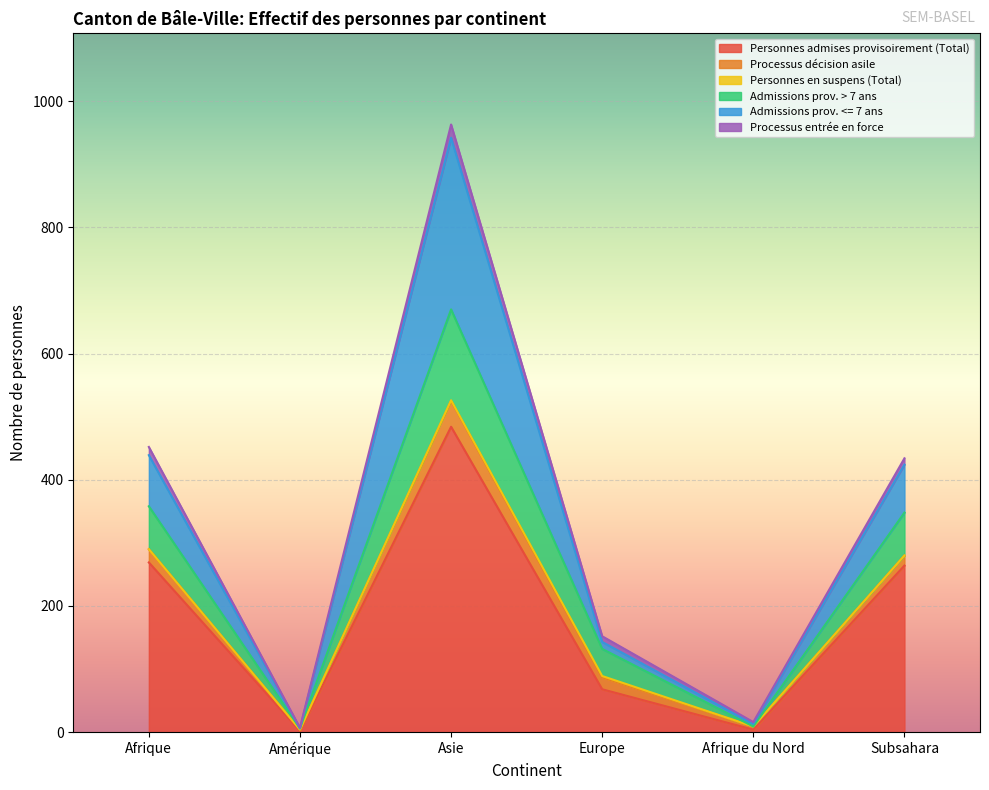

Reading left to right, transcribe all the data shown in this chart.

Personnes admises provisoirement (Total): Afrique=269	Amérique=2	Asie=484	Europe=68	Afrique du Nord=4	Subsahara=264
Processus décision asile: Afrique=21	Amérique=2	Asie=41	Europe=19	Afrique du Nord=5	Subsahara=16
Personnes en suspens (Total): Afrique=0	Amérique=0	Asie=1	Europe=2	Afrique du Nord=0	Subsahara=0
Admissions prov. > 7 ans: Afrique=68	Amérique=2	Asie=144	Europe=43	Afrique du Nord=0	Subsahara=68
Admissions prov. <= 7 ans: Afrique=81	Amérique=0	Asie=272	Europe=11	Afrique du Nord=4	Subsahara=76
Processus entrée en force: Afrique=13	Amérique=1	Asie=21	Europe=9	Afrique du Nord=3	Subsahara=10